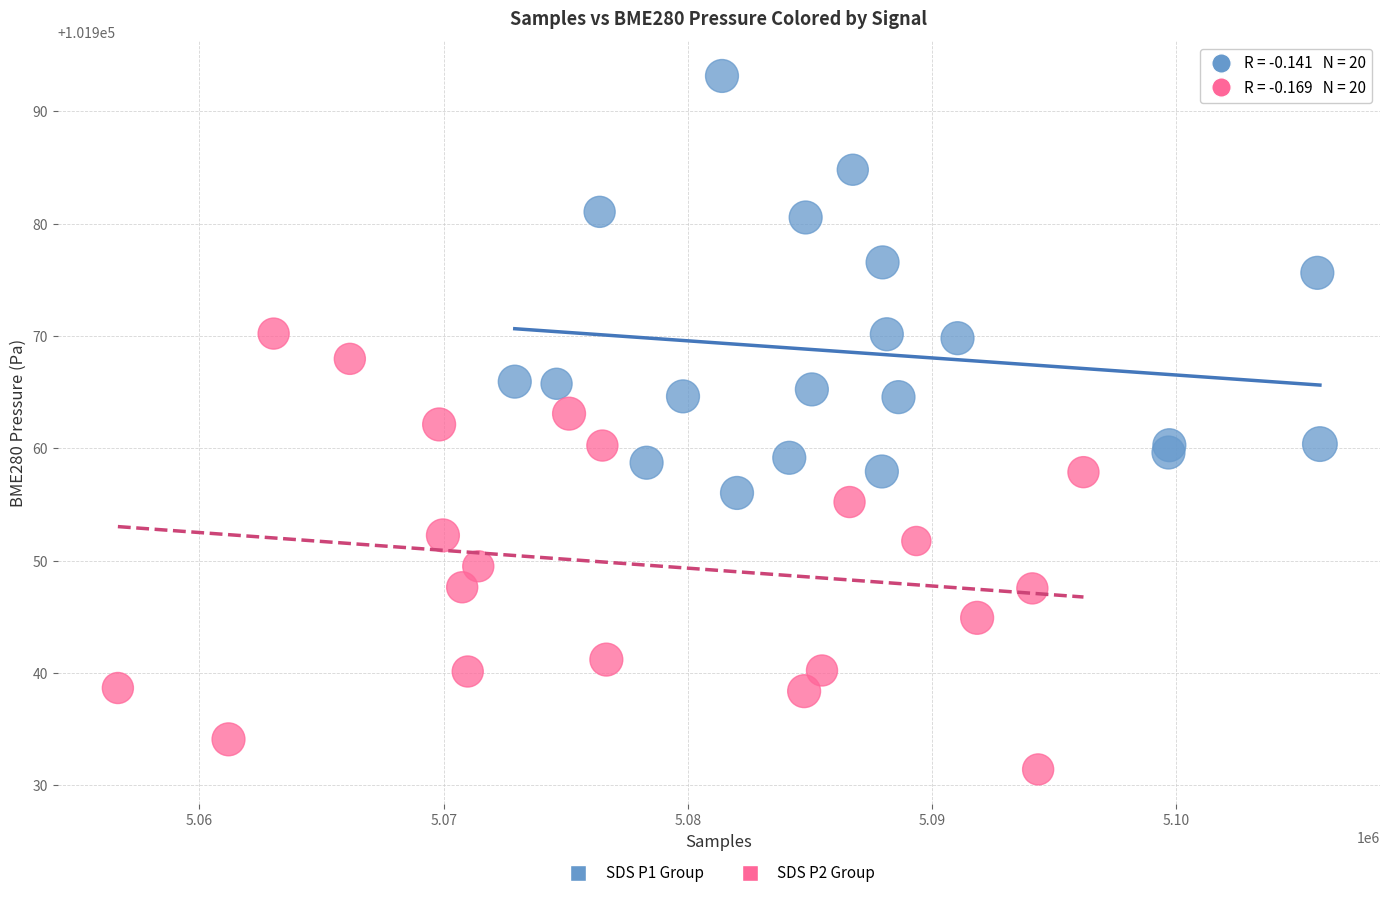

Which series has the widest spread of Y values?

SDS P2 Group